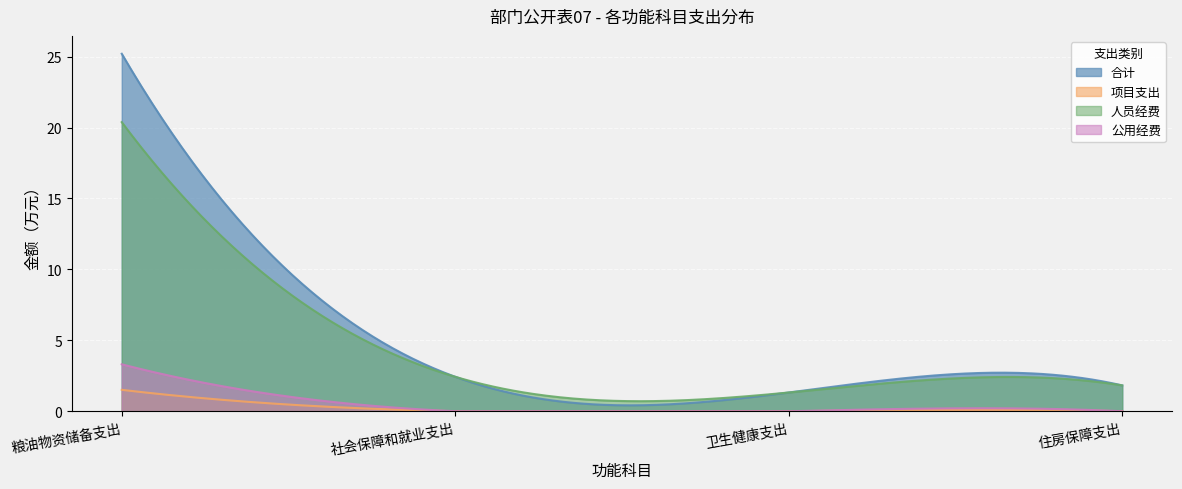

What is the spread (max minus min) of values at 卫生健康支出?

1.3